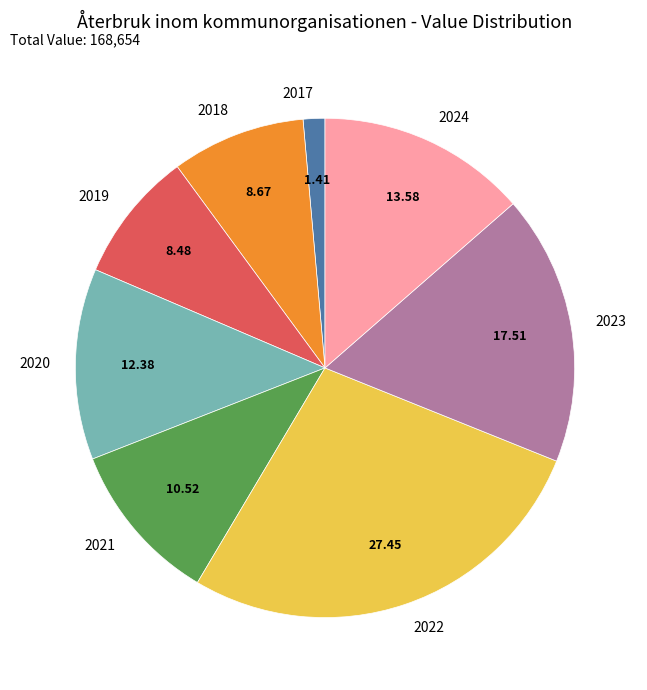

Approximately how many times larger is the value at 2019 compared to 2020?

0.7